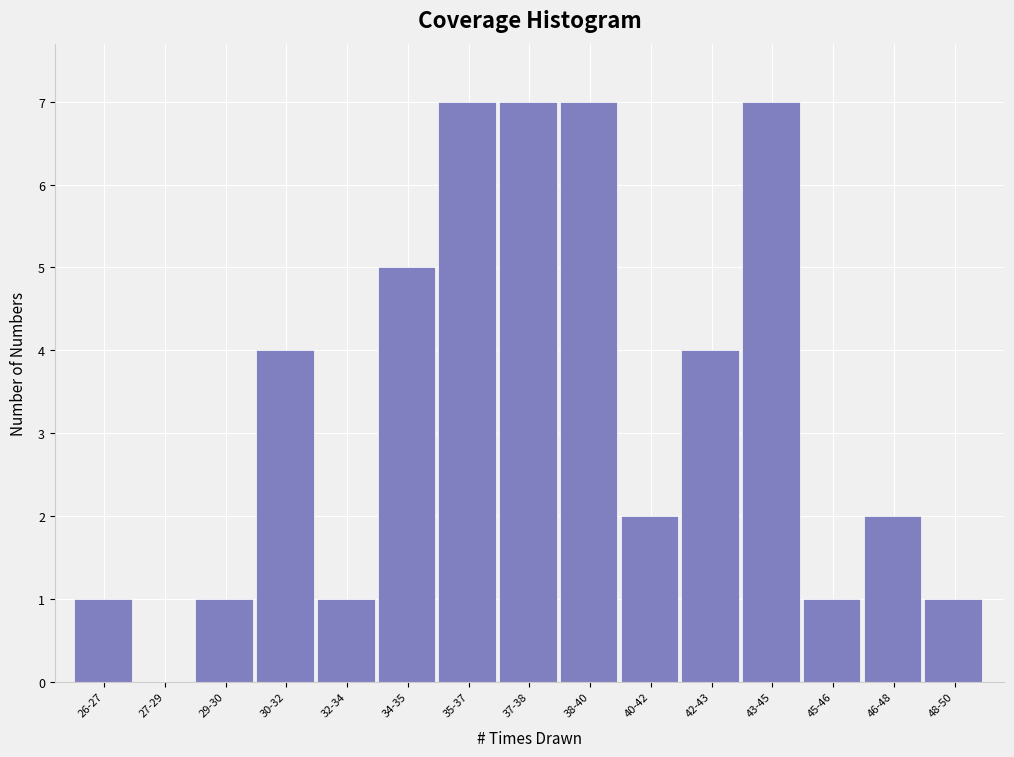

Reading left to right, what are all the values shown in this chart?

26-27=1	27-29=0	29-30=1	30-32=4	32-34=1	34-35=5	35-37=7	37-38=7	38-40=7	40-42=2	42-43=4	43-45=7	45-46=1	46-48=2	48-50=1